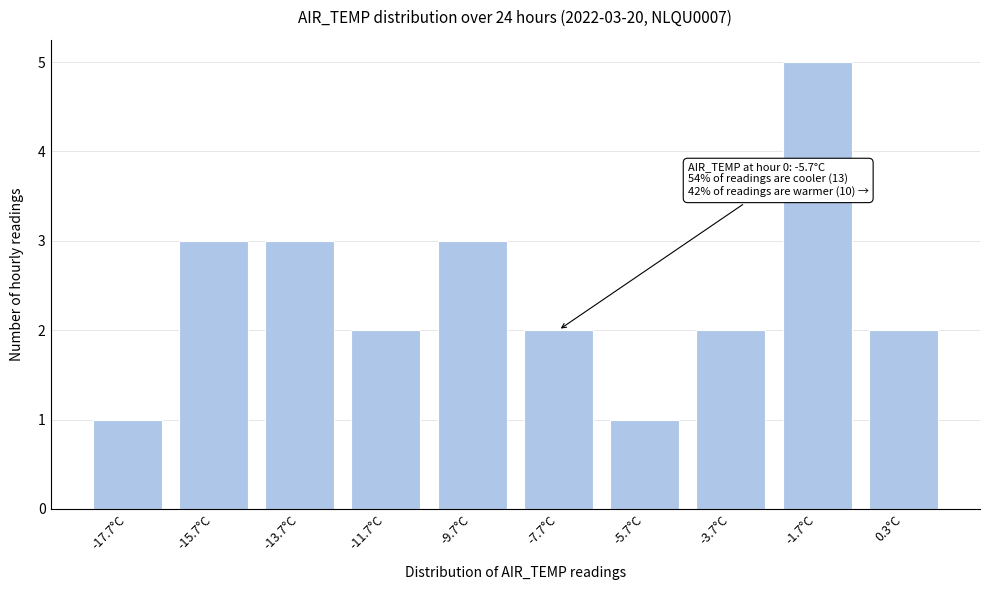

Reading left to right, extract all data points from this chart.

1	3	3	2	3	2	1	2	5	2